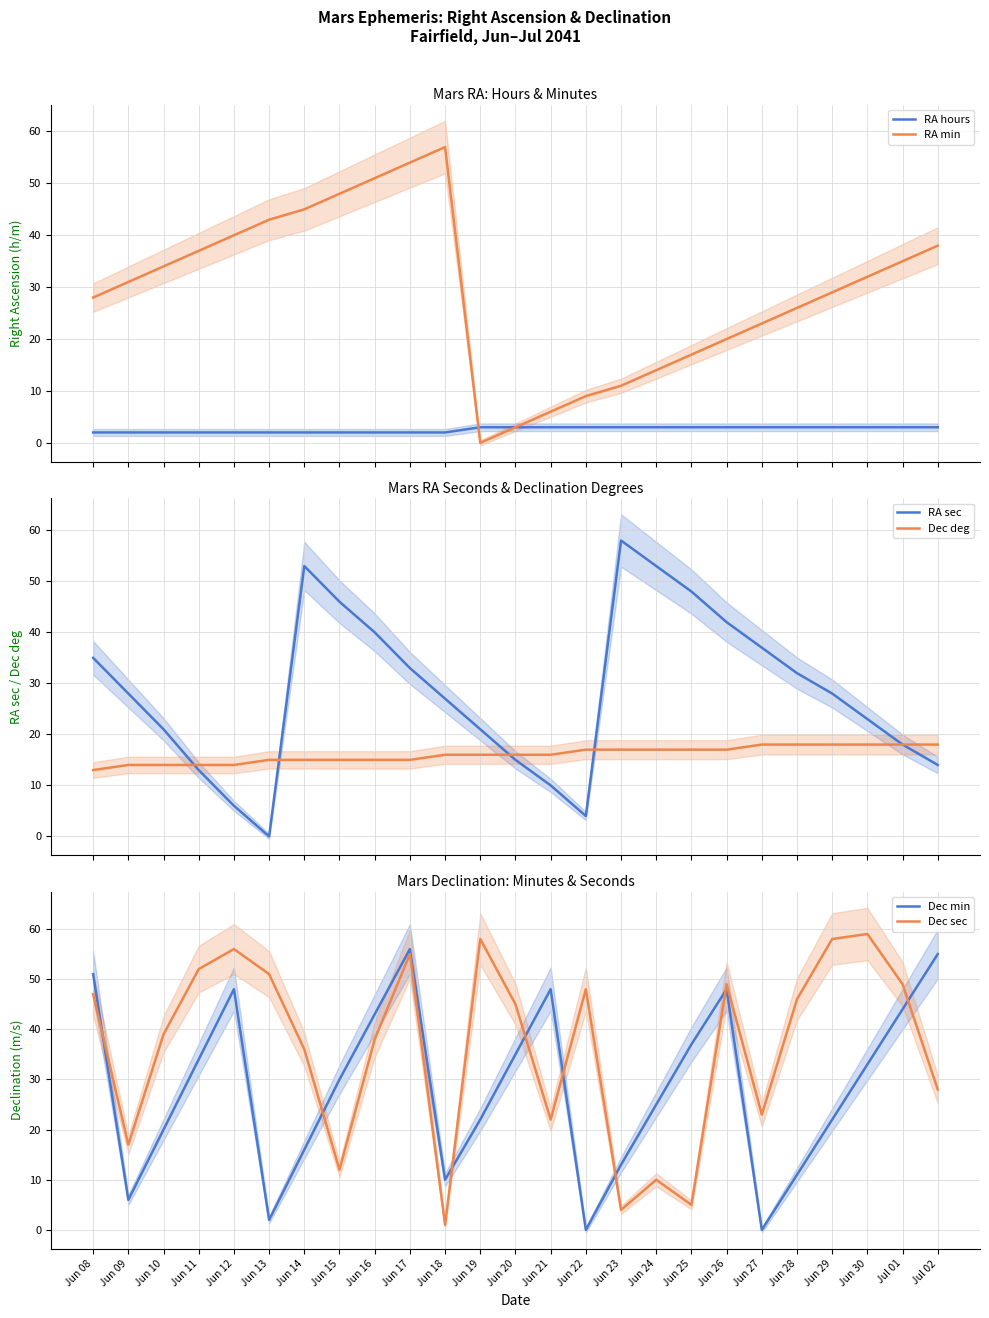

What is the value of the RA sec point at the 4th from the left?

13